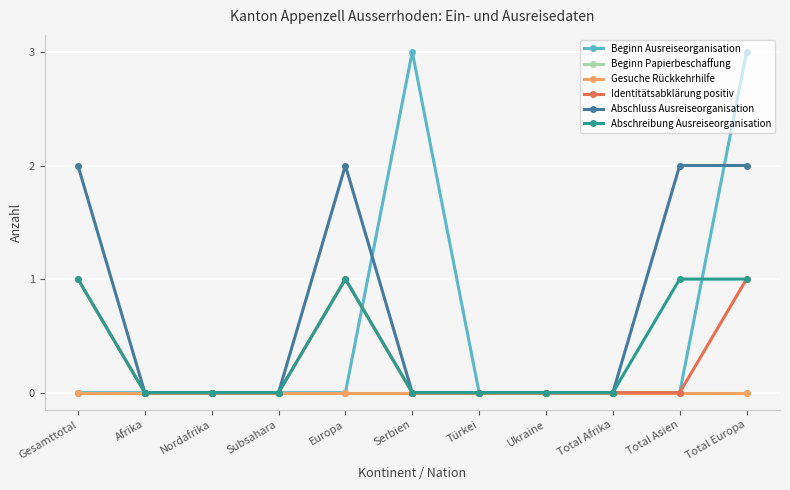

True or false: Gesuche Rückkehrhilfe and Beginn Ausreiseorganisation intersect in this chart.

False